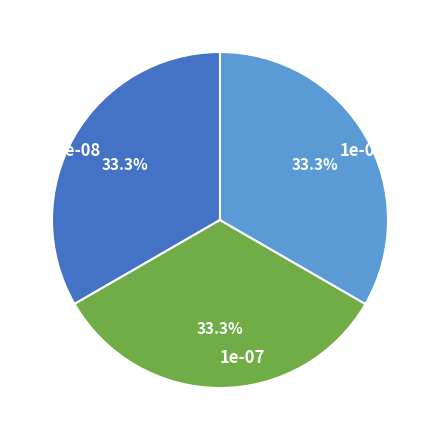

How many slices are in this pie chart?

3